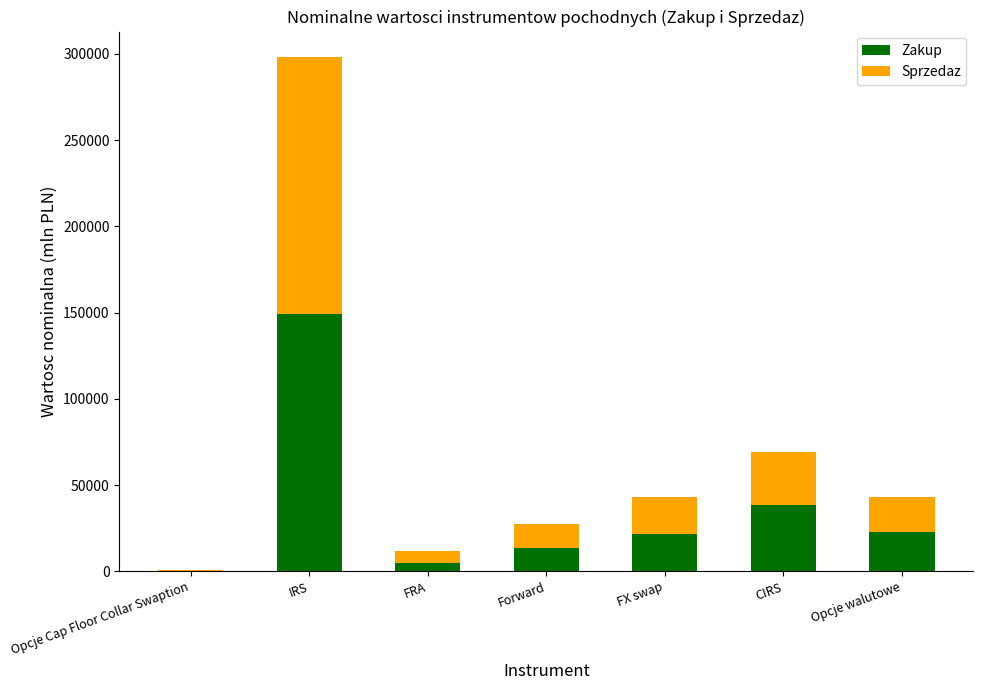

Which category has the highest value in the Zakup series?

IRS